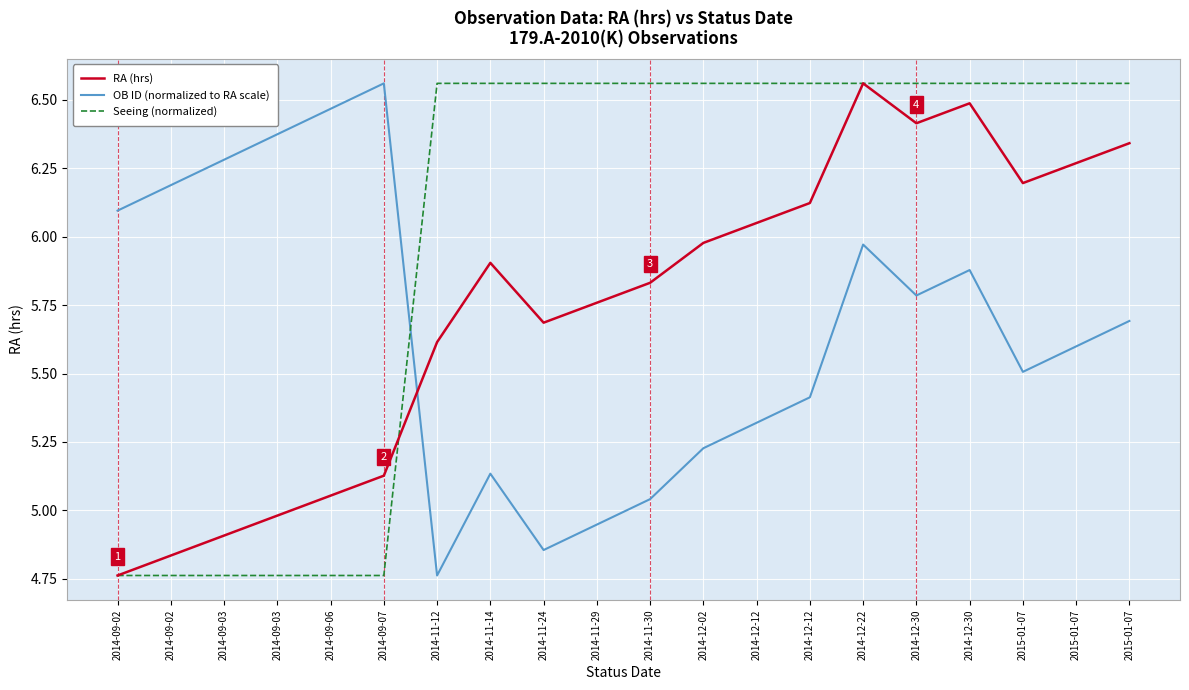

Read the OB ID (normalized to RA scale) value at 2014-11-12.

4.8